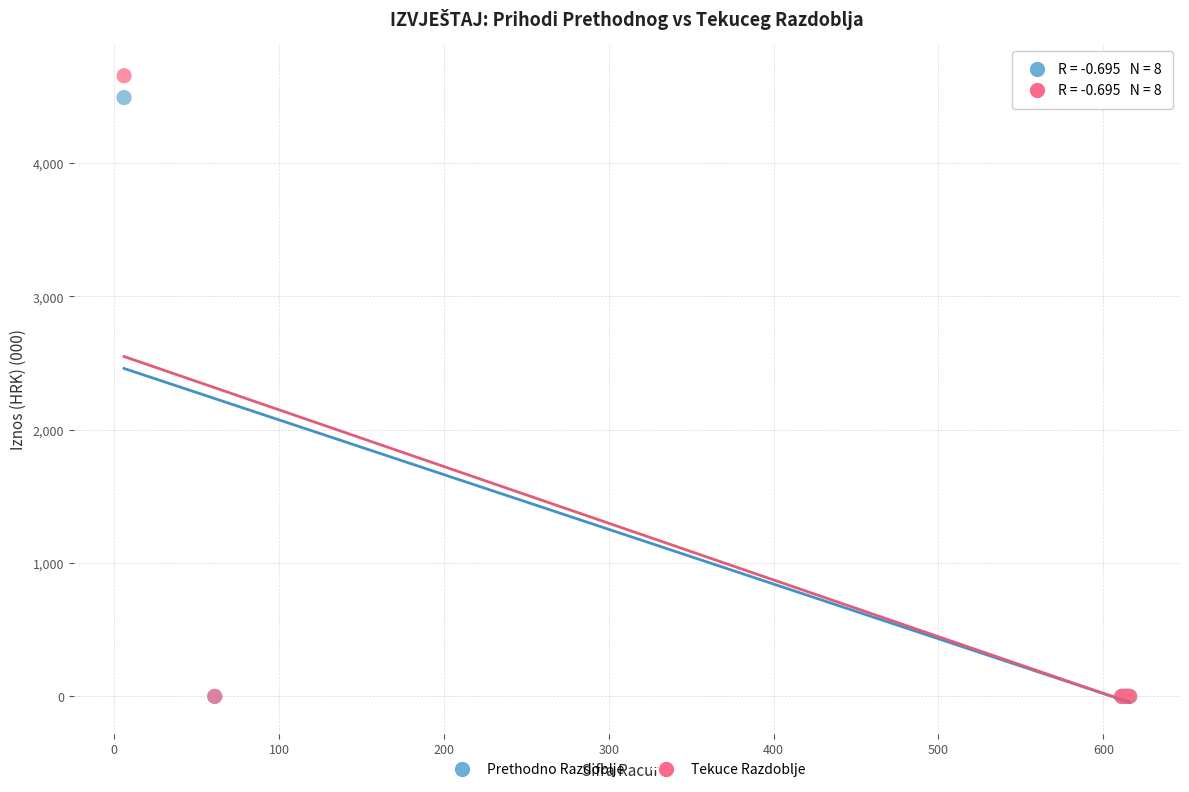

Across all series, what Y value is closest to 2327?

4492.0